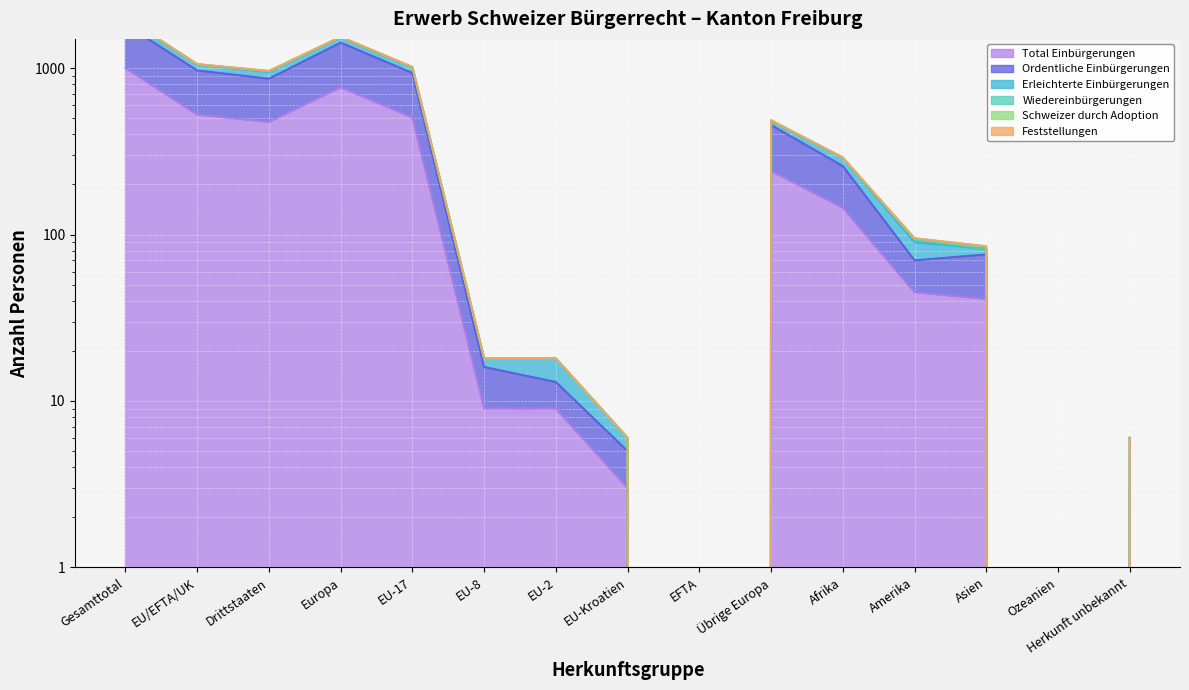

What is the label of the 4th point from the right?

Amerika